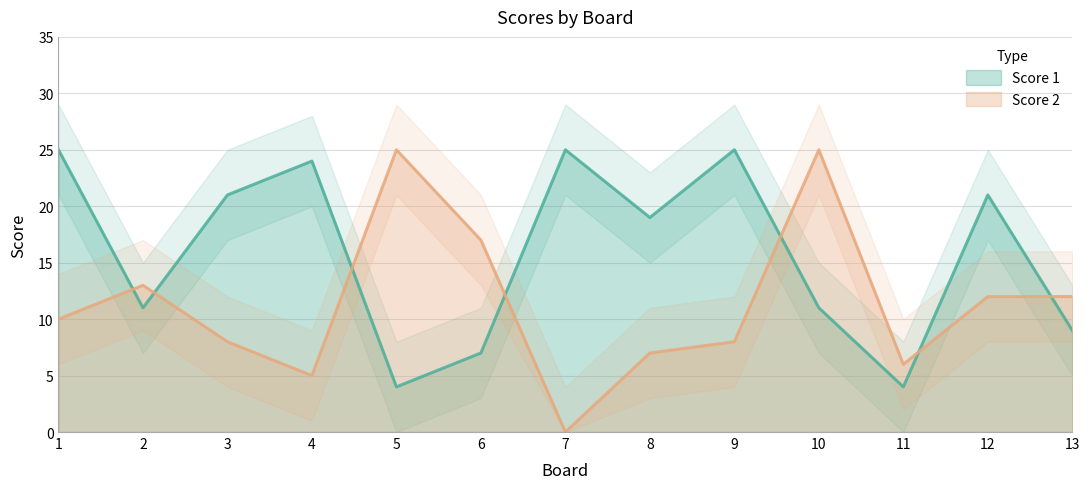

What is the difference between the maximum and minimum values in the Score 1 series?

21